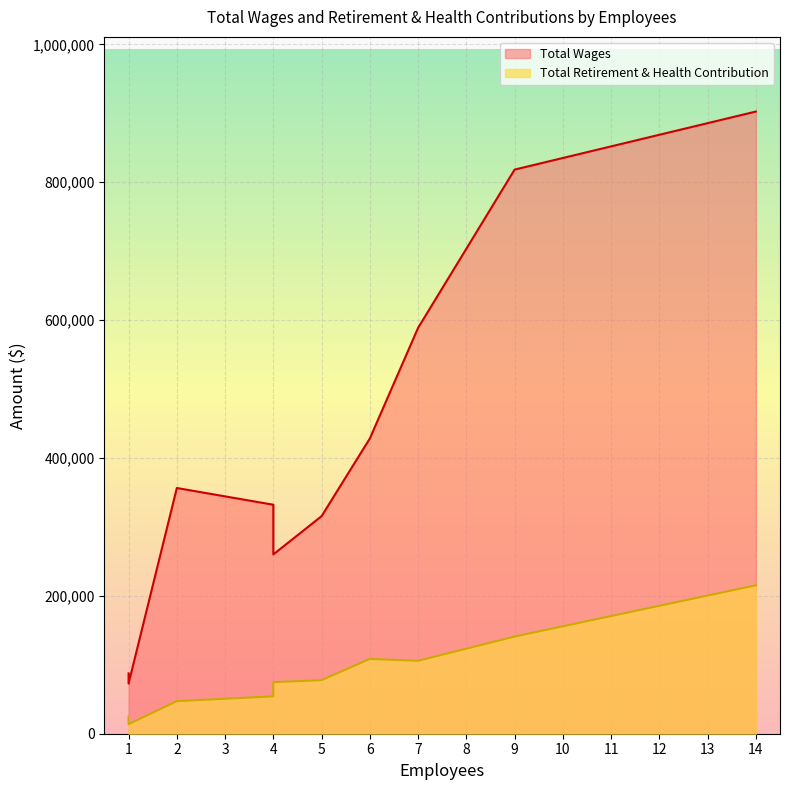

True or false: Total Retirement & Health Contribution and Total Wages intersect in this chart.

False